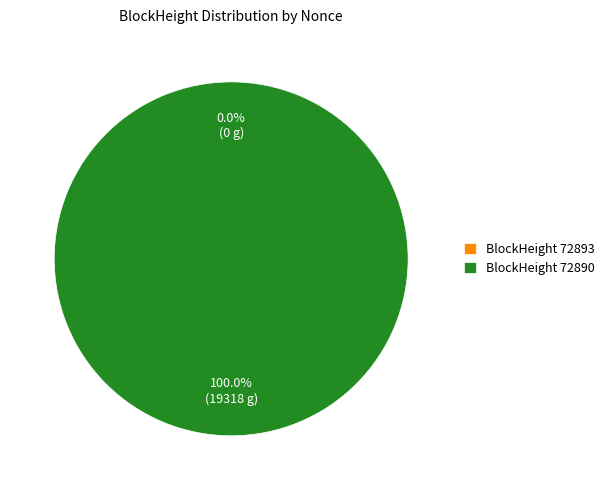

Do 72893 and 72890 together represent more than half of the pie?

Yes